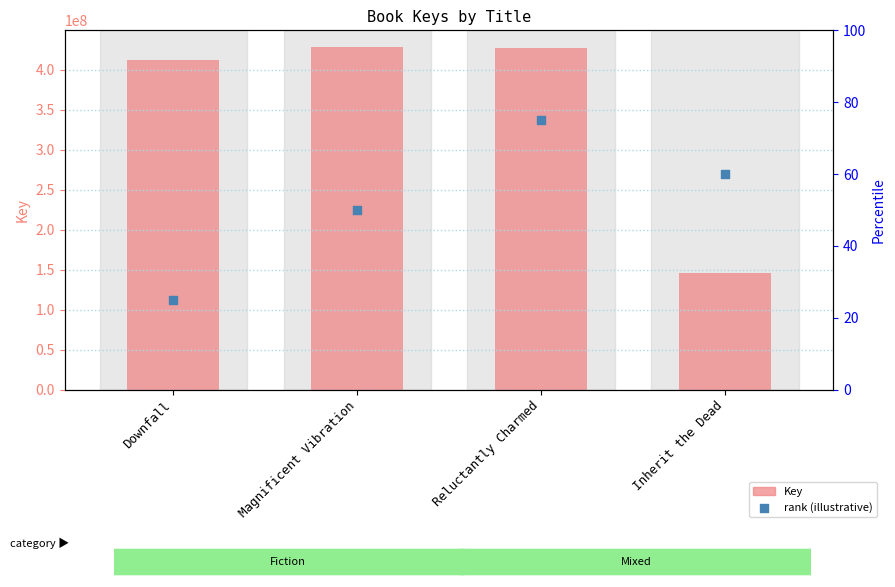

At which category is the sum across all series the highest?

Magnificent Vibration